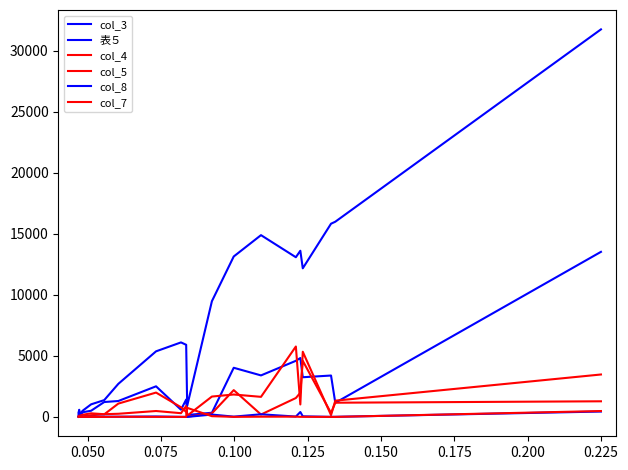

True or false: col_3 and col_7 cross at least once.

True